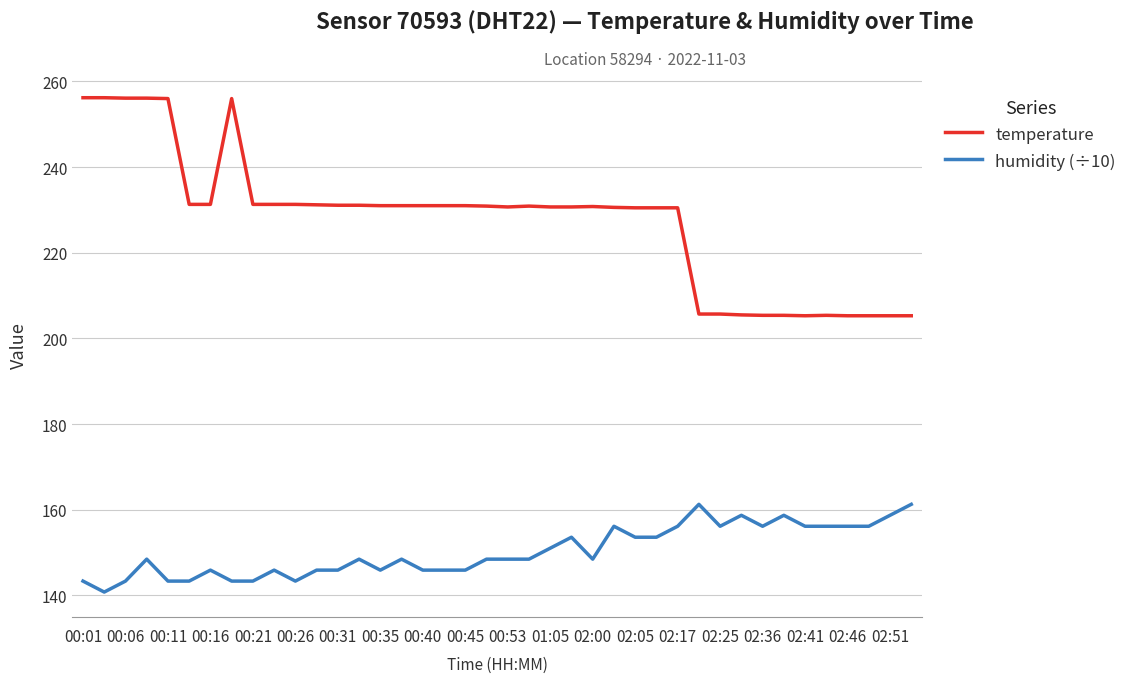

What are all the series names shown in the legend?

temperature, humidity (÷10)